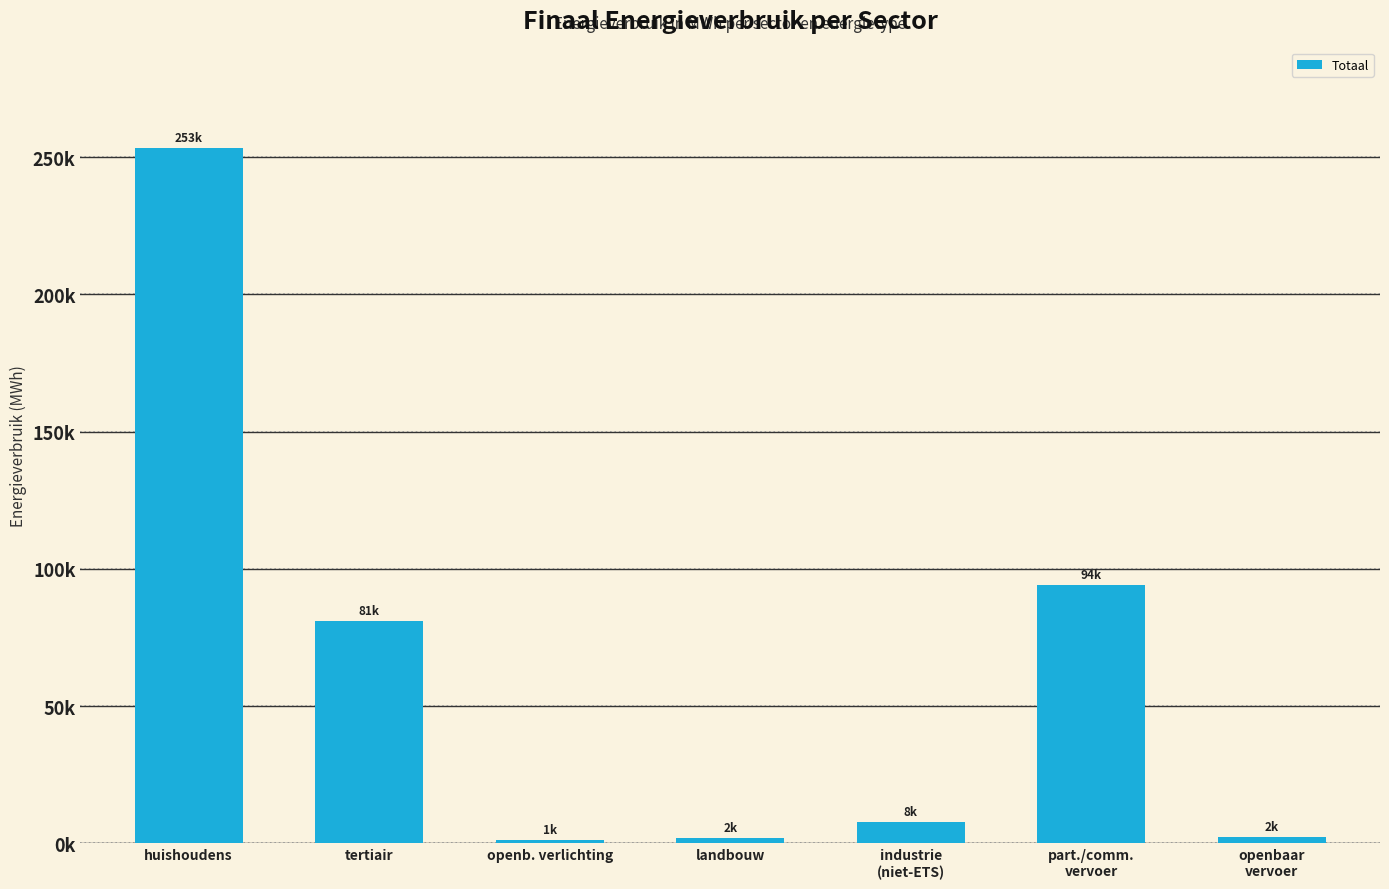

What is the average value?

63069.7